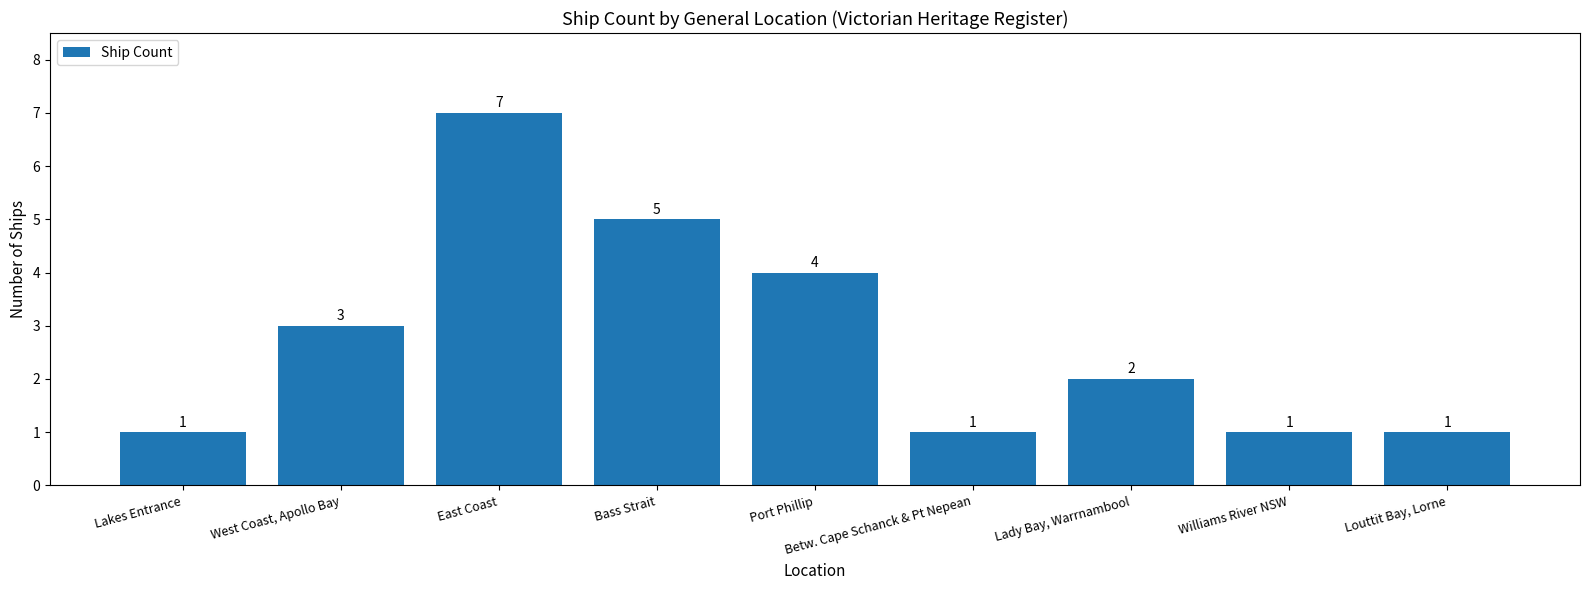

What position from the right is Port Phillip?

5